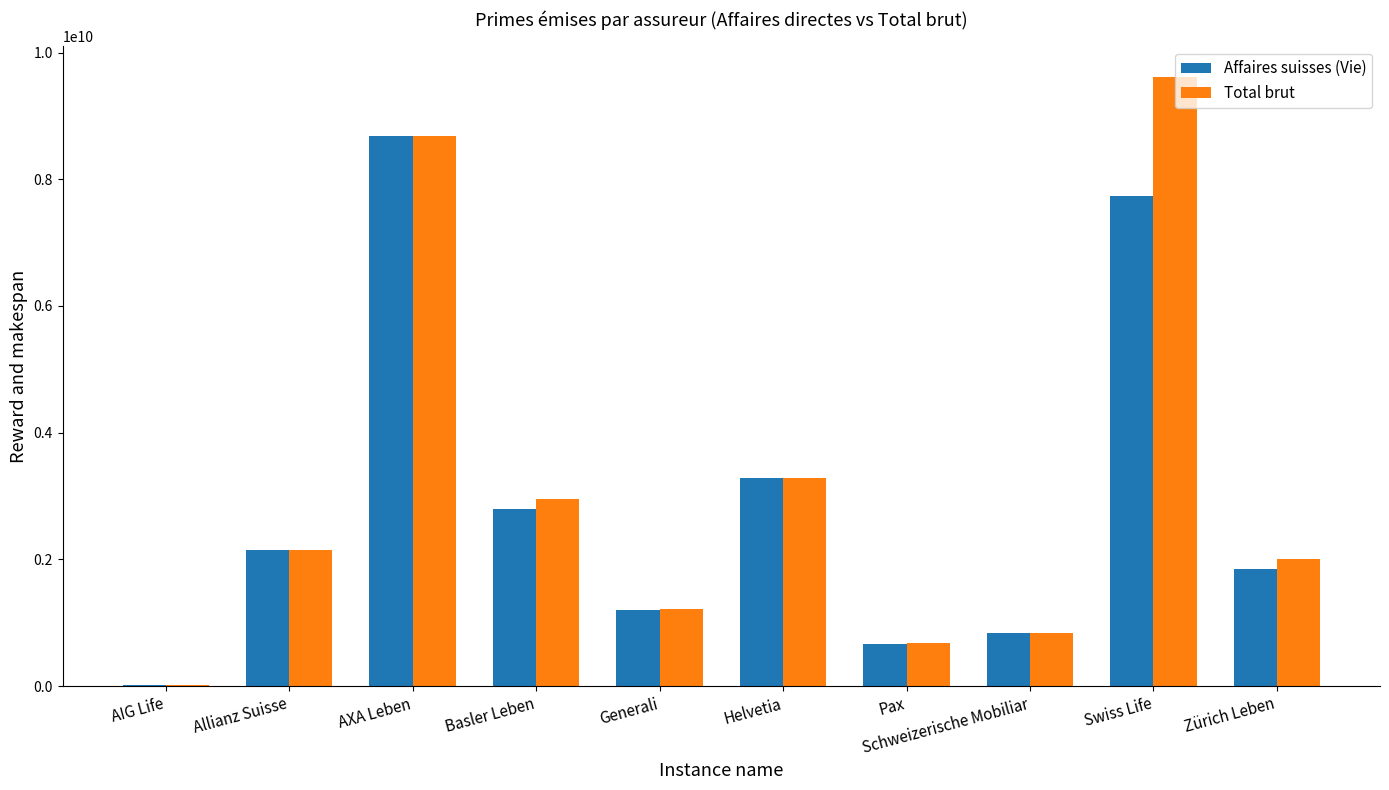

What is the sum of all Affaires suisses (Vie) values?

29215652179